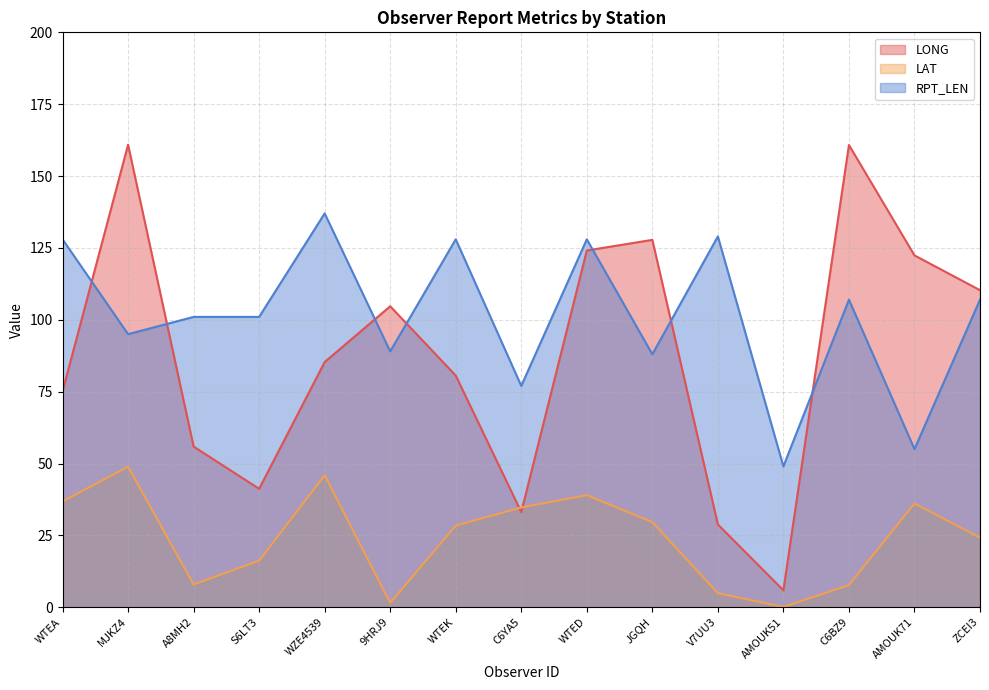

Between AMOUK71 and ZCEI3, which series saw the biggest shift?

RPT_LEN